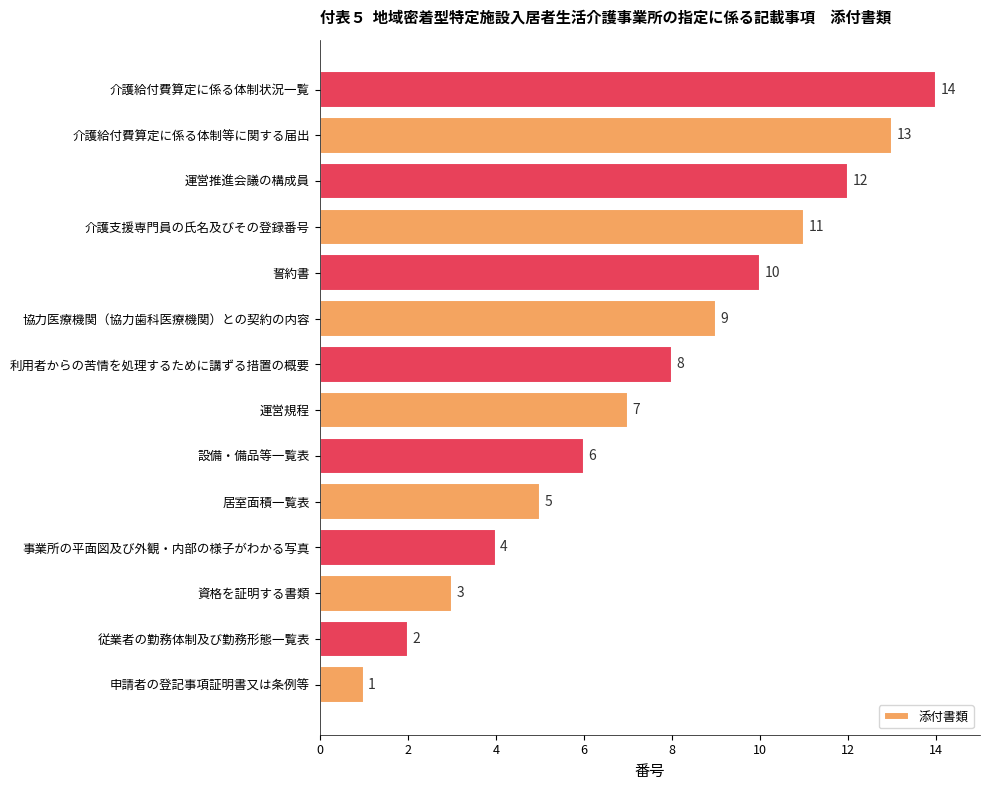

Rank the categories by value from lowest to highest.

申請者の登記事項証明書又は条例等, 従業者の勤務体制及び勤務形態一覧表, 資格を証明する書類, 事業所の平面図及び外観・内部の様子がわかる写真, 居室面積一覧表, 設備・備品等一覧表, 運営規程, 利用者からの苦情を処理するために講ずる措置の概要, 協力医療機関（協力歯科医療機関）との契約の内容, 誓約書, 介護支援専門員の氏名及びその登録番号, 運営推進会議の構成員, 介護給付費算定に係る体制等に関する届出, 介護給付費算定に係る体制状況一覧